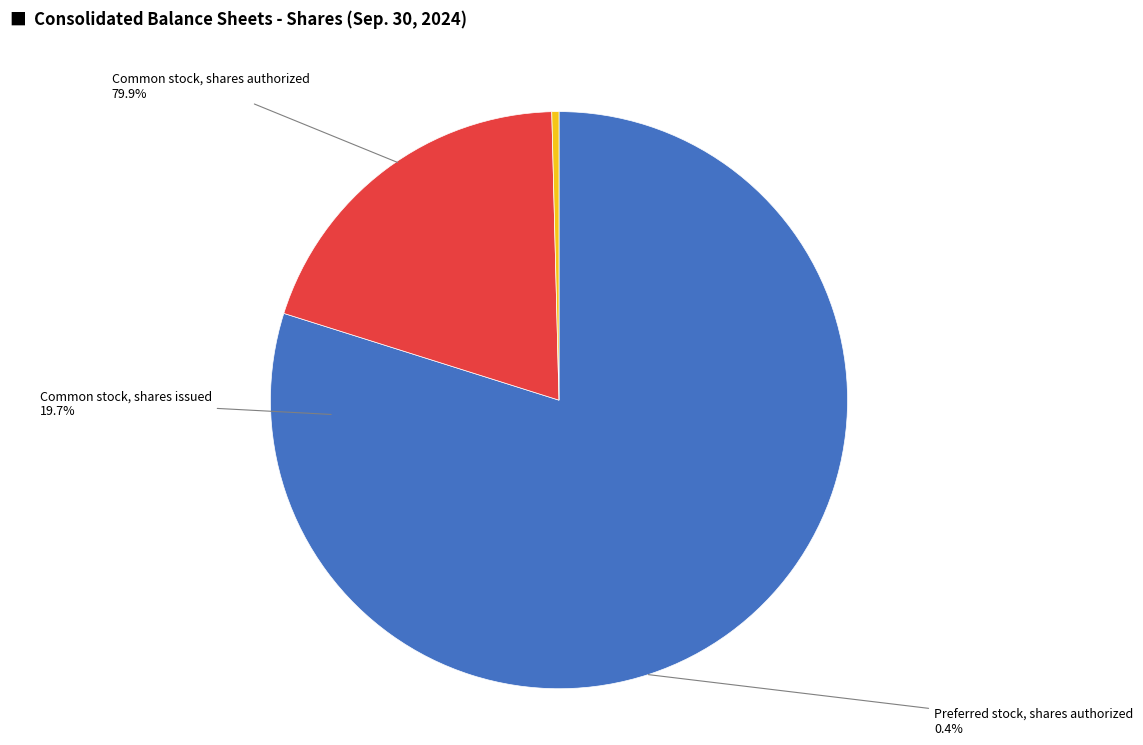

Which slice is the smallest?

Preferred stock, shares authorized